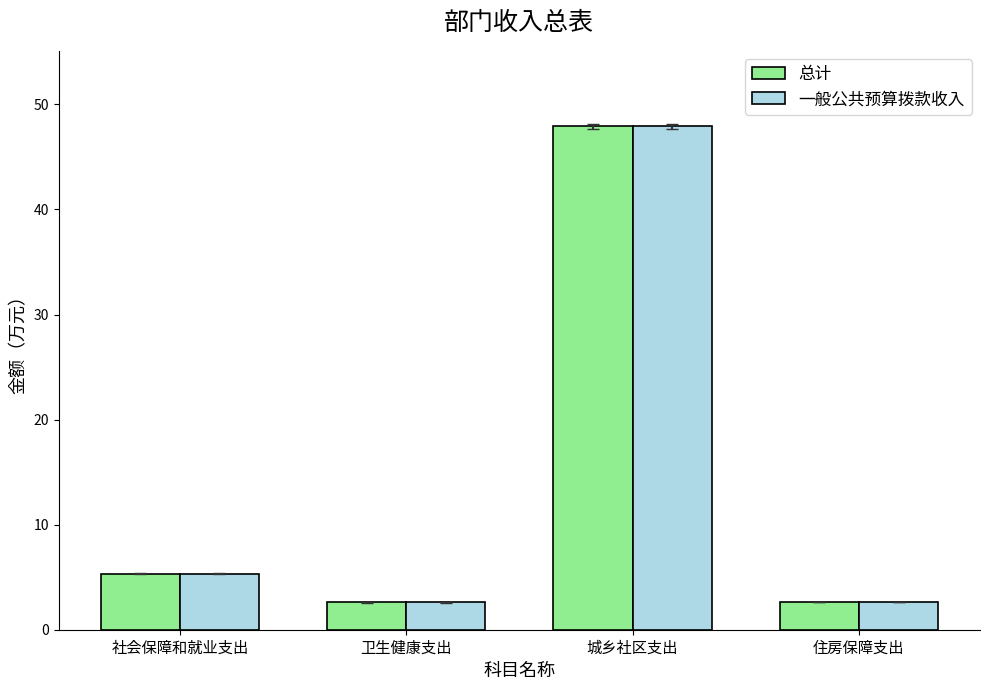

What is the sum of all 总计 values?

58.5